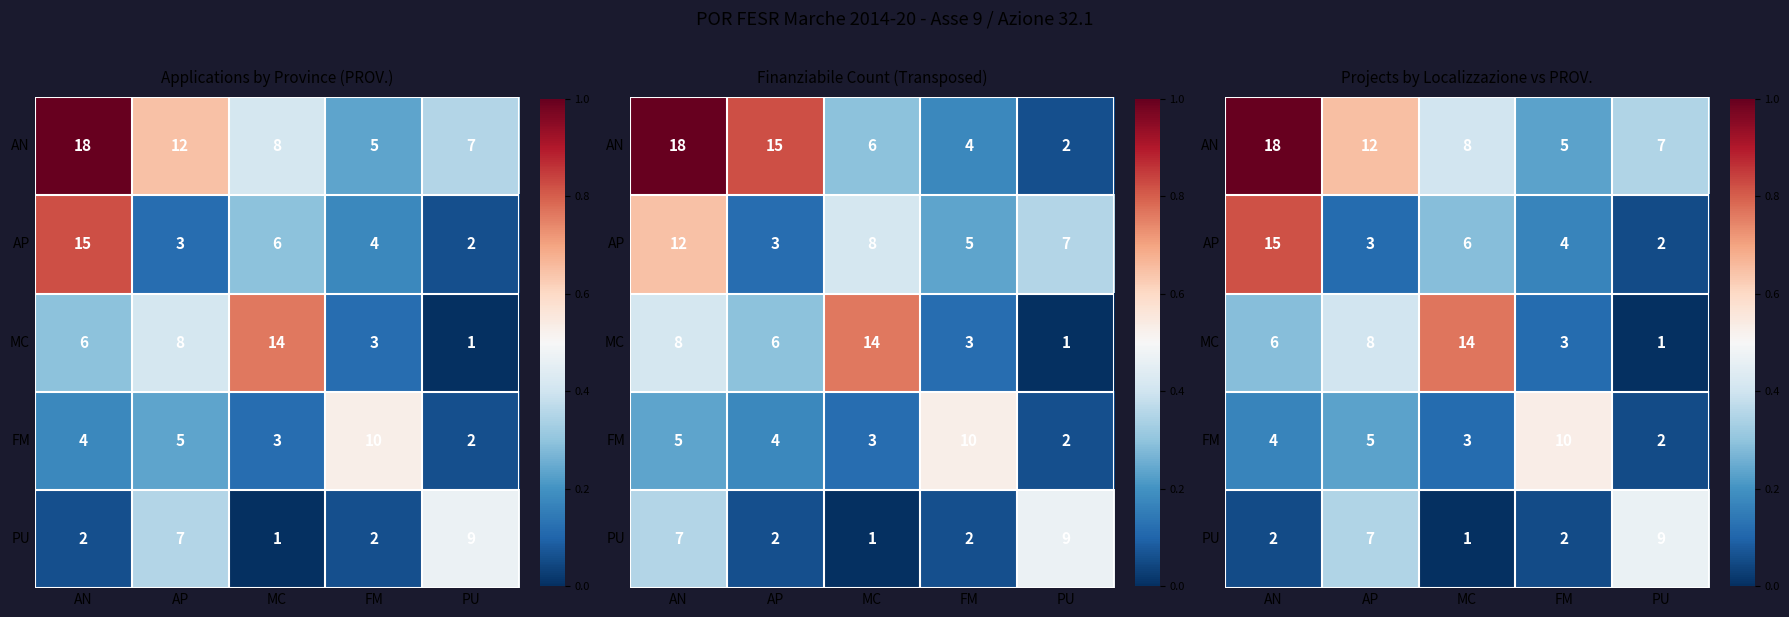

The MC series shows 0.8 at MC. True or false?

True